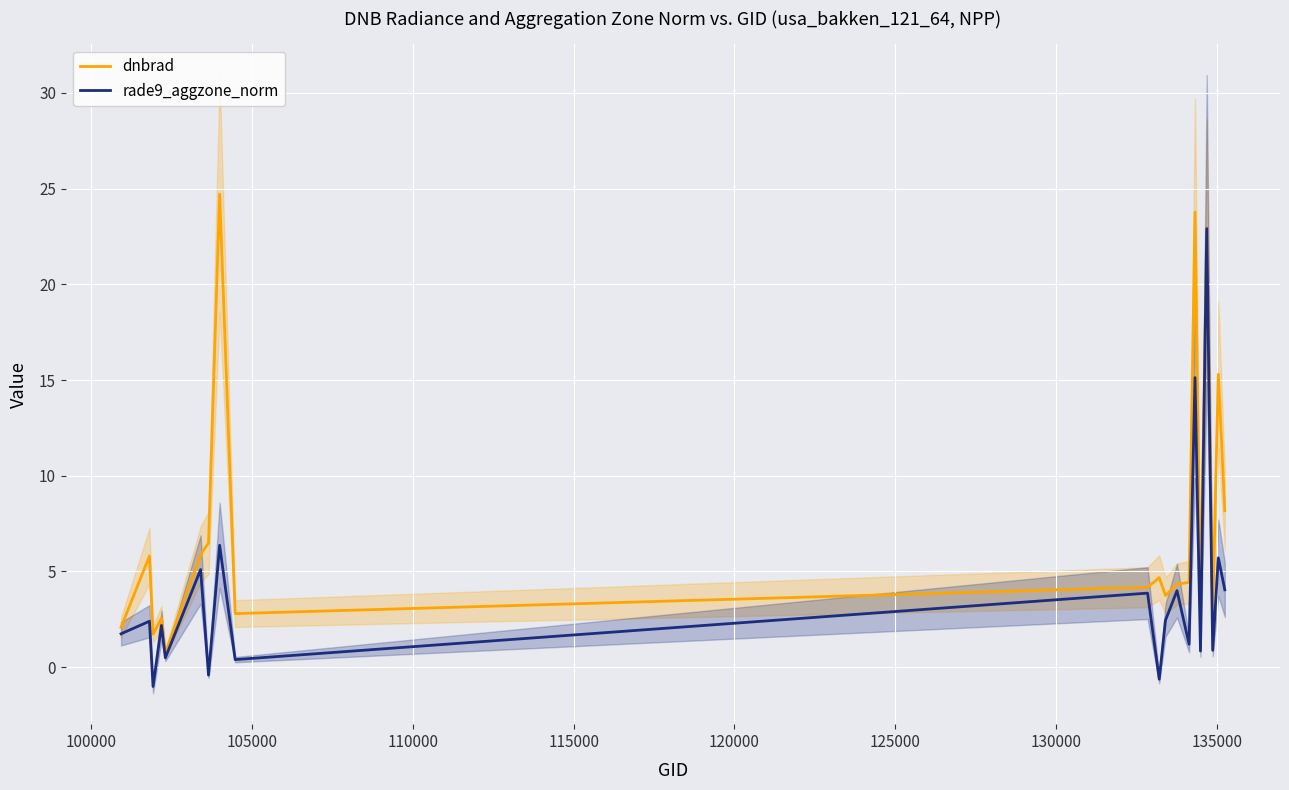

What is the highest value of the rade9_aggzone_norm series?

22.9